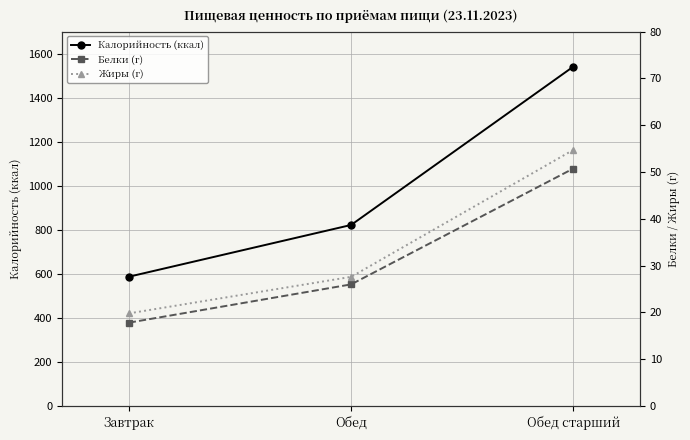

How many distinct data groups are displayed?

3